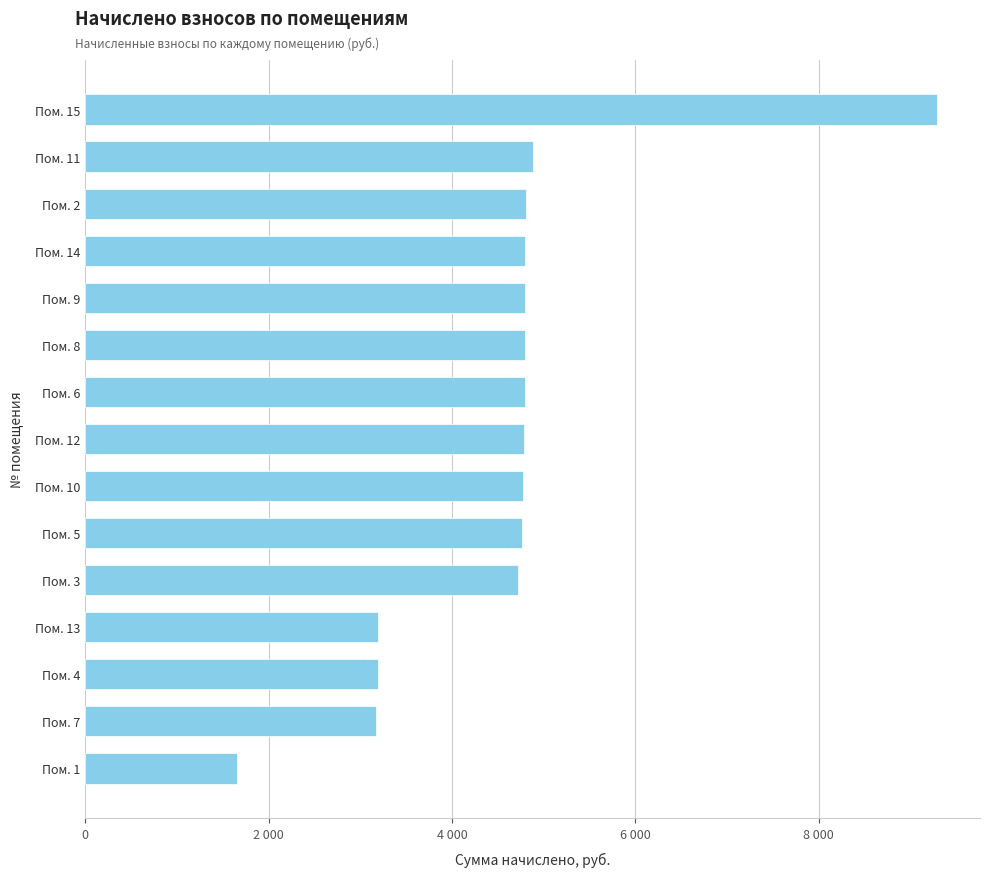

Are the bars horizontal?

Yes